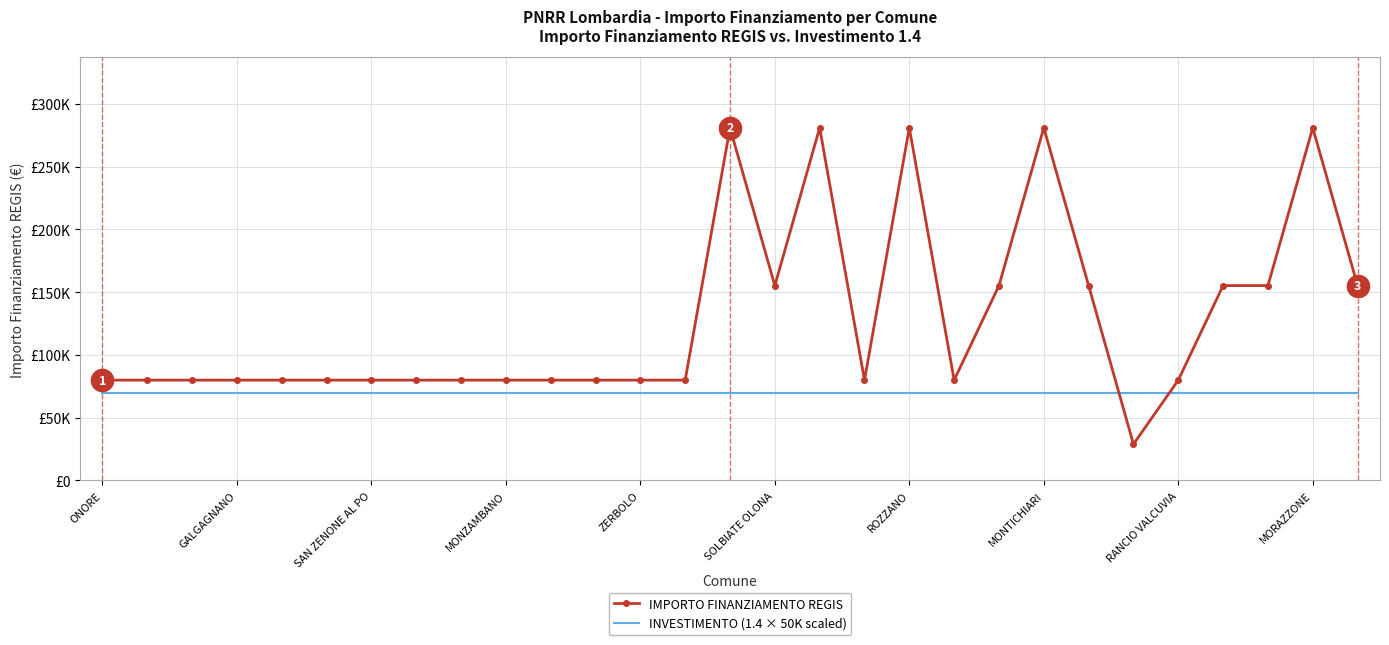

What are all the series names shown in the legend?

IMPORTO FINANZIAMENTO REGIS, INVESTIMENTO (1.4 × 50K scaled)